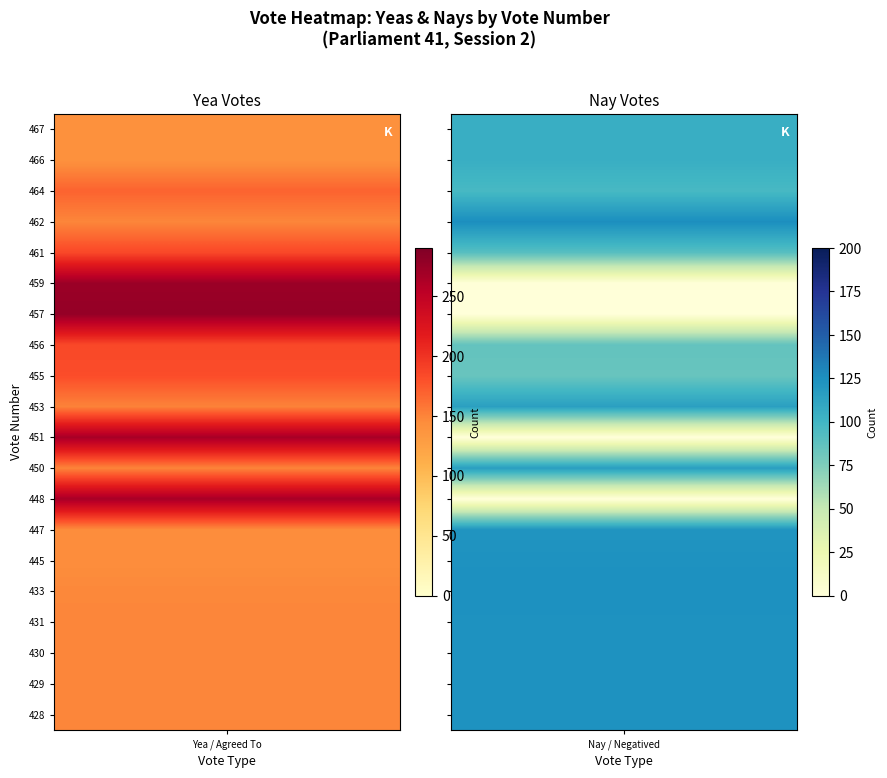

How many data points does each series have?

20